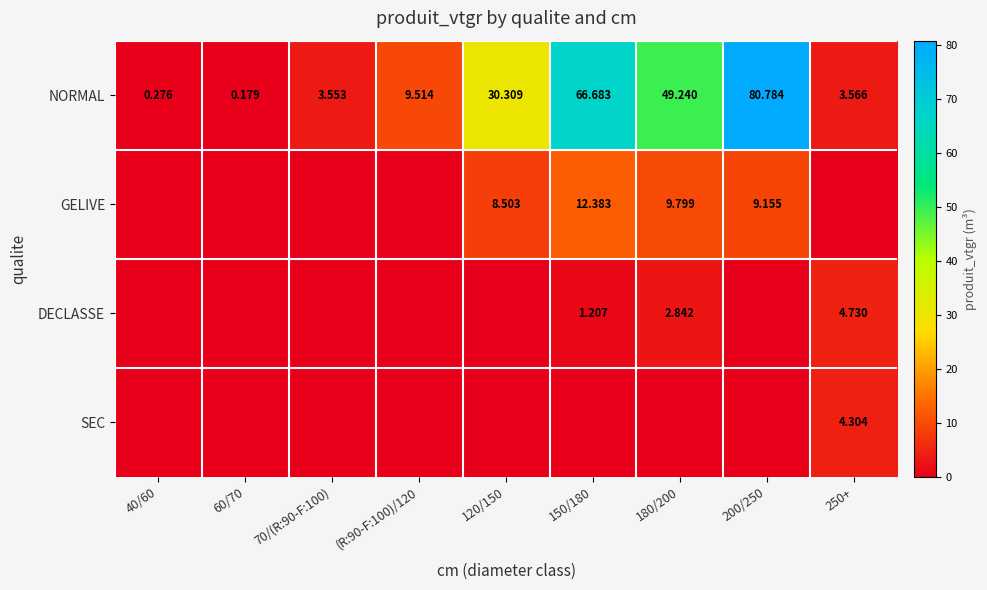

True or false: NORMAL has a value of 22.5 at 180/200.

False